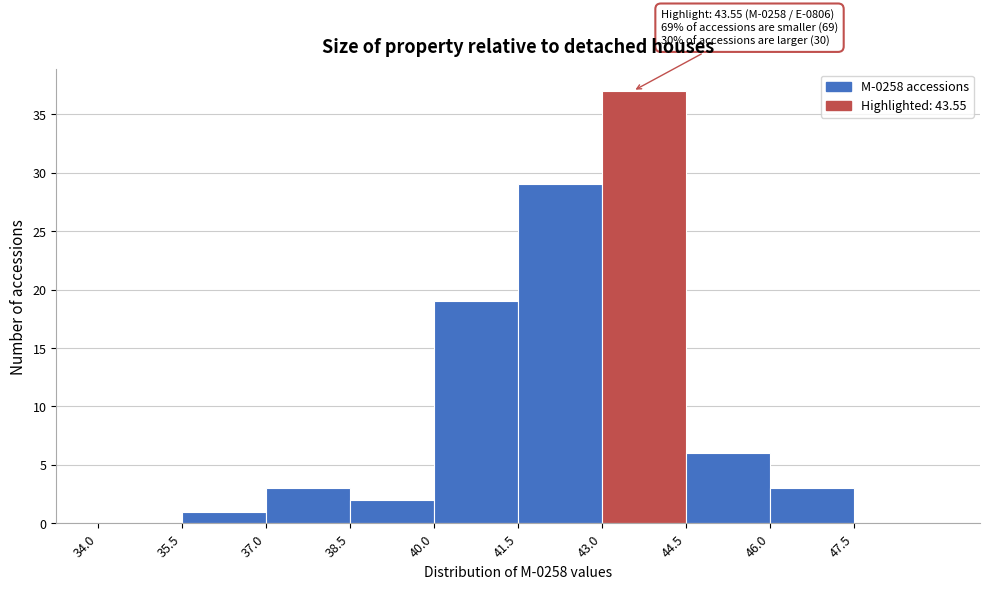

Over which range of the x-axis is the bar tallest?

43.0 to 44.5